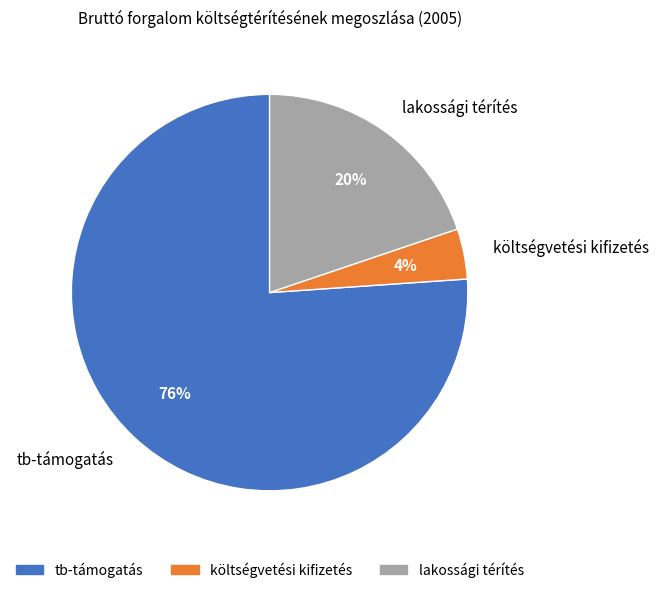

True or false: lakossági térítés accounts for 10% of the total.

False